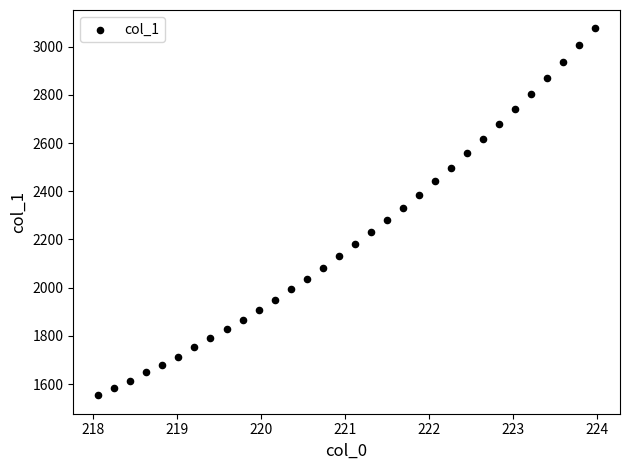

What is the range of X values (max minus min)?

5.9